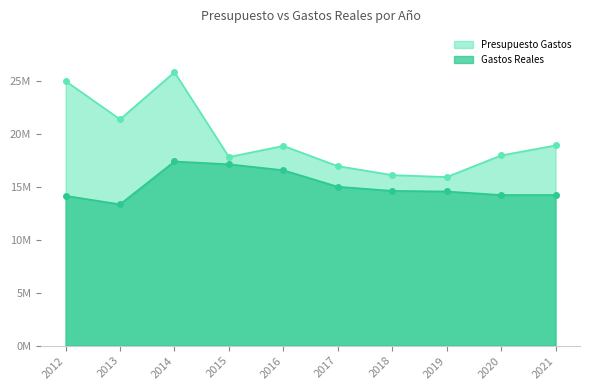

How many interior local peaks does the Presupuesto Gastos series have?

2